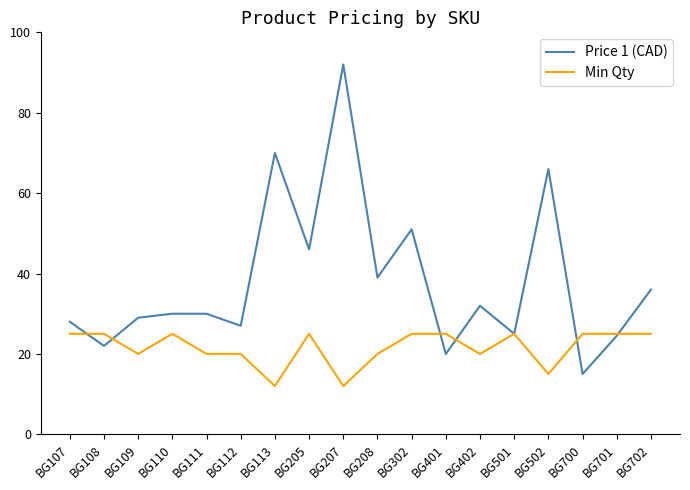

How many lines are shown in the chart?

2